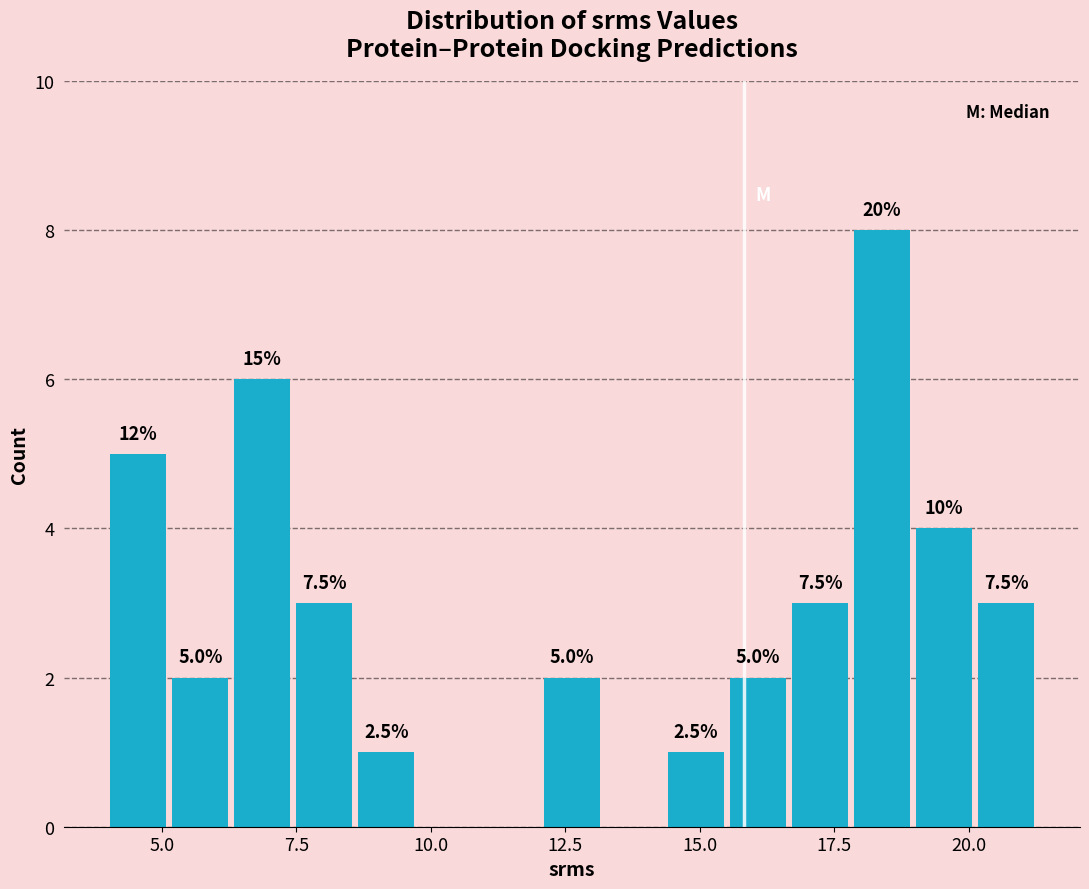

Around what value on the x-axis is the tallest bar? Give the approximate position of its centre, as read against the axis.

18.5